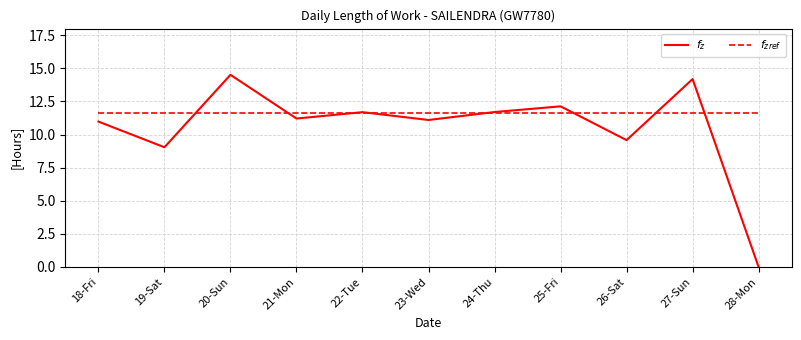

How many categories are shown in the chart?

11